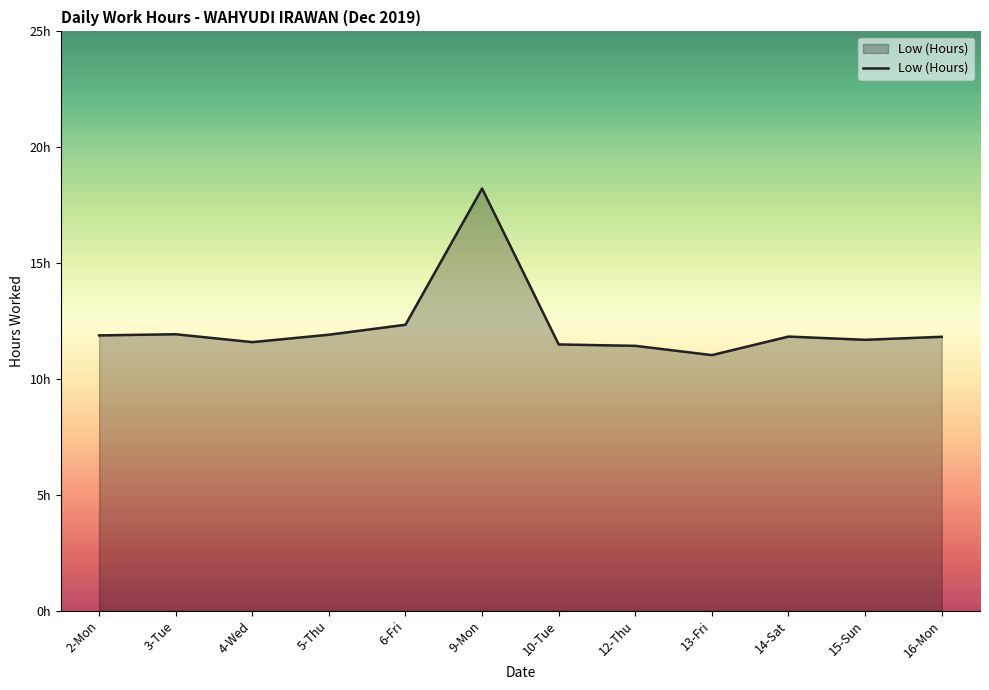

True or false: the data shows 7.8 at 4-Wed.

False